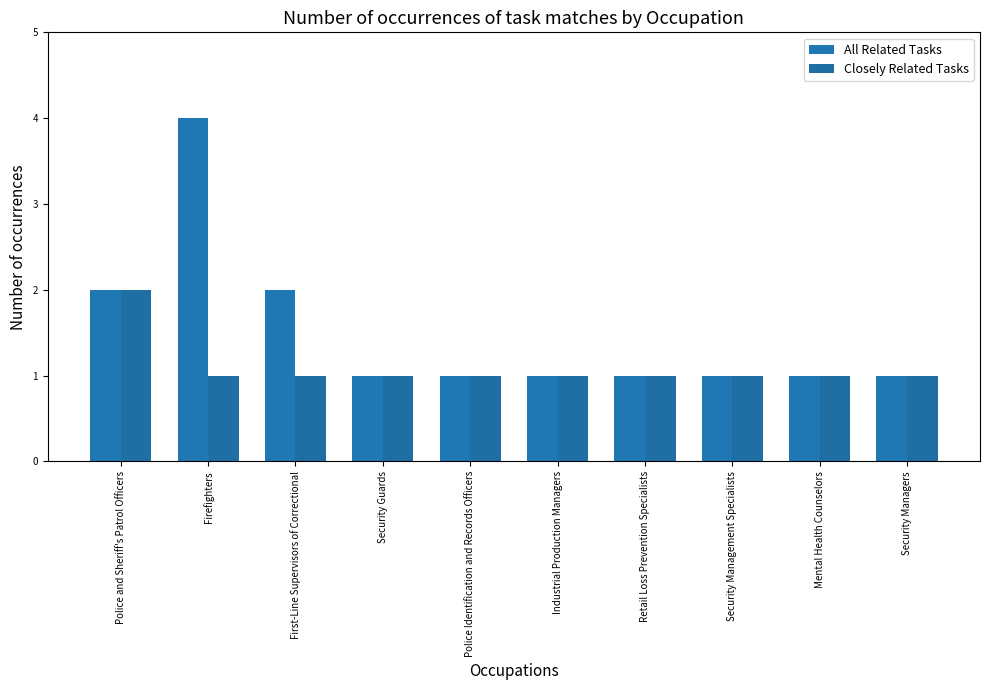

True or false: Closely Related Tasks has a value of 1 at Retail Loss Prevention Specialists.

True